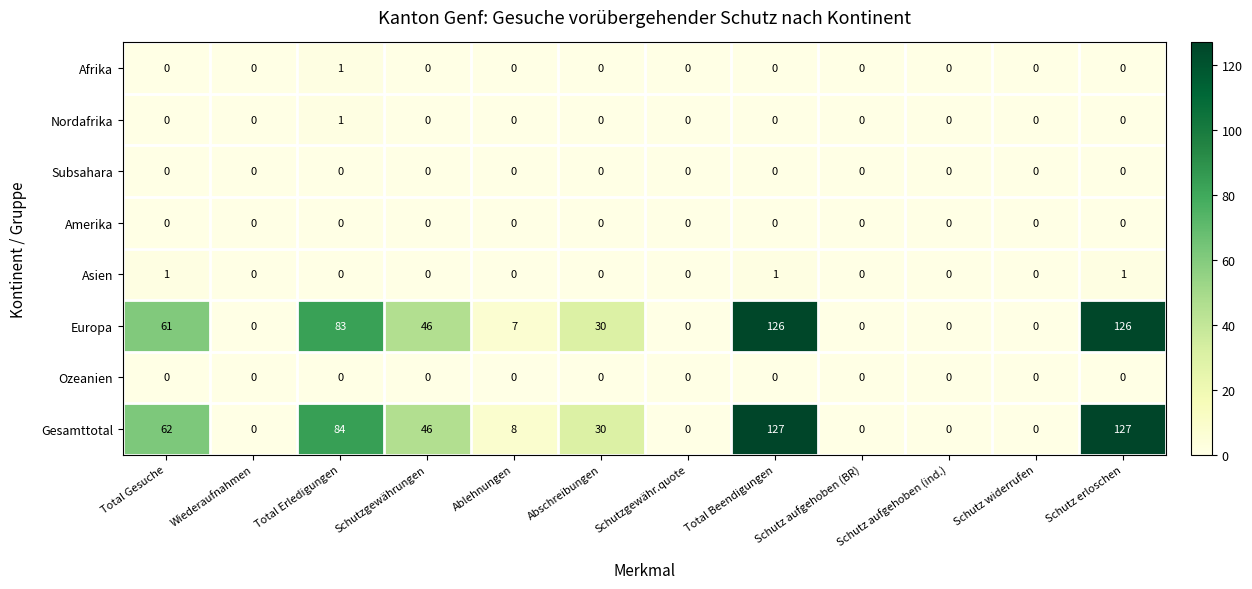

At how many categories does at least one series exceed 107?

2